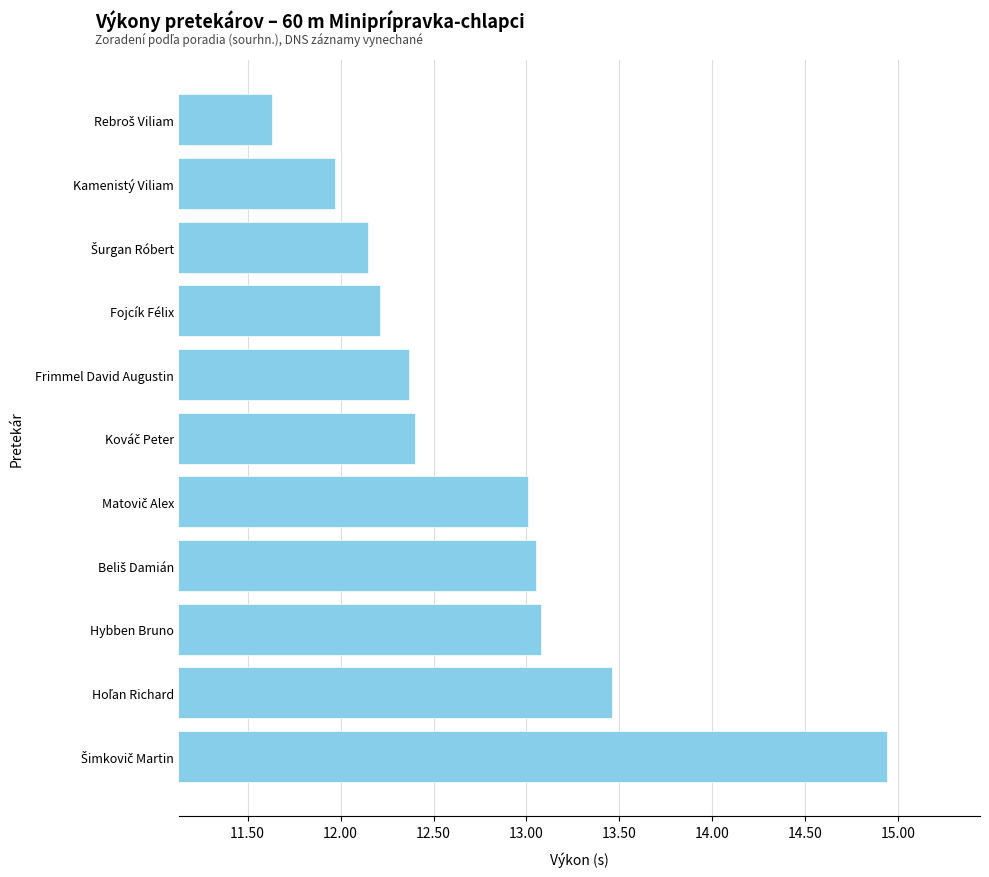

What is the smallest value displayed?

11.6